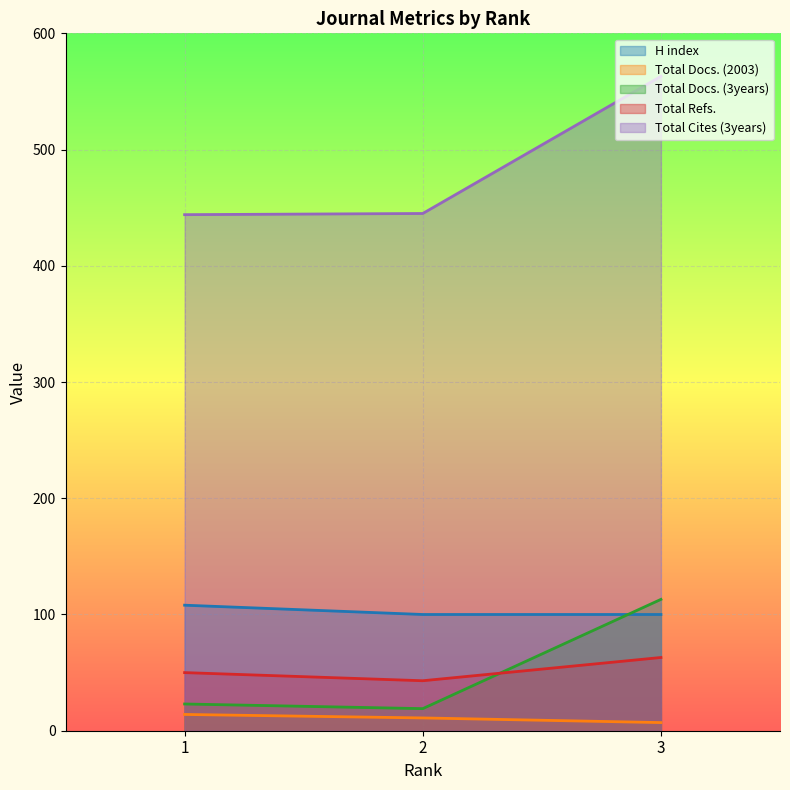

How many values in the Total Cites (3years) series are below 445?

1